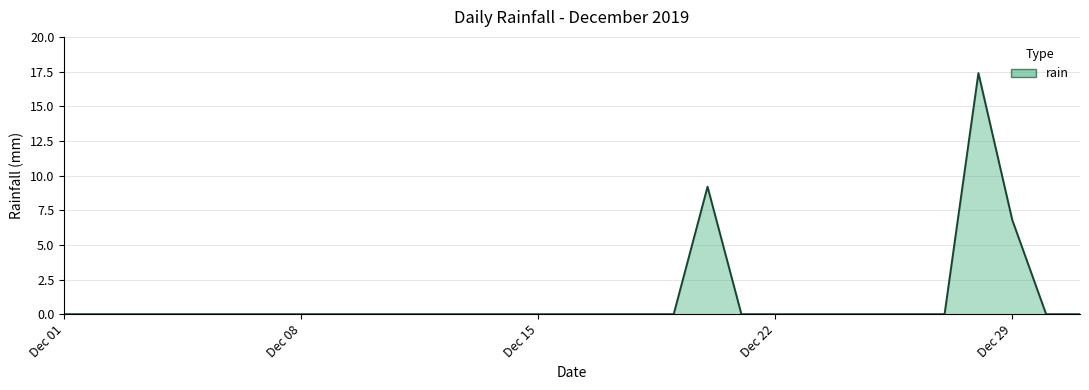

What is the sum of all values?

33.4